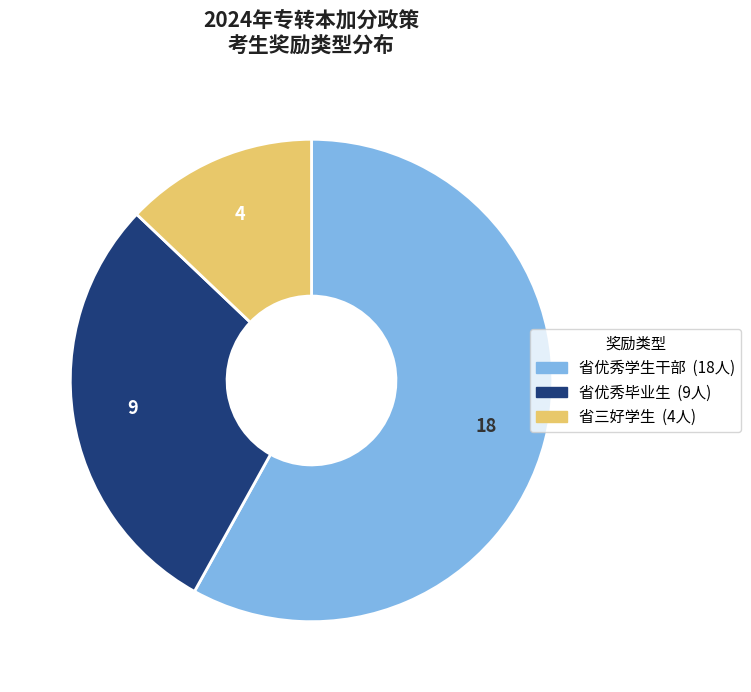

Does any single category account for the majority?

Yes